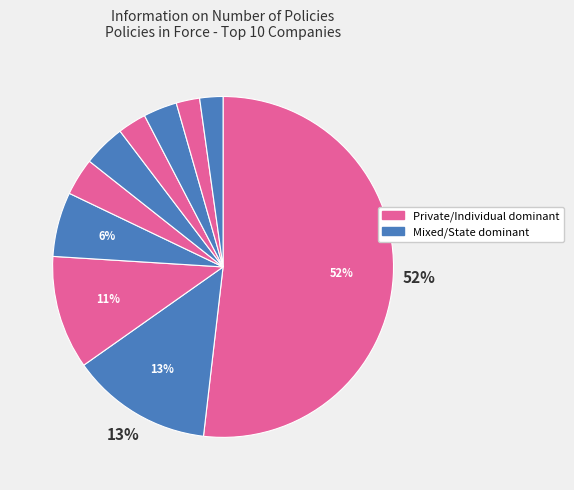

How many segments does this pie chart have?

10